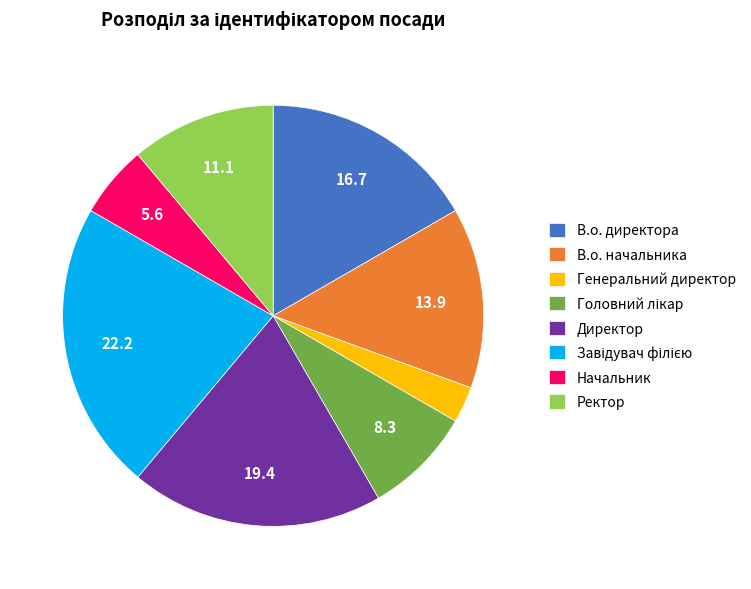

Which category has the smallest portion of the pie?

Генеральний директор